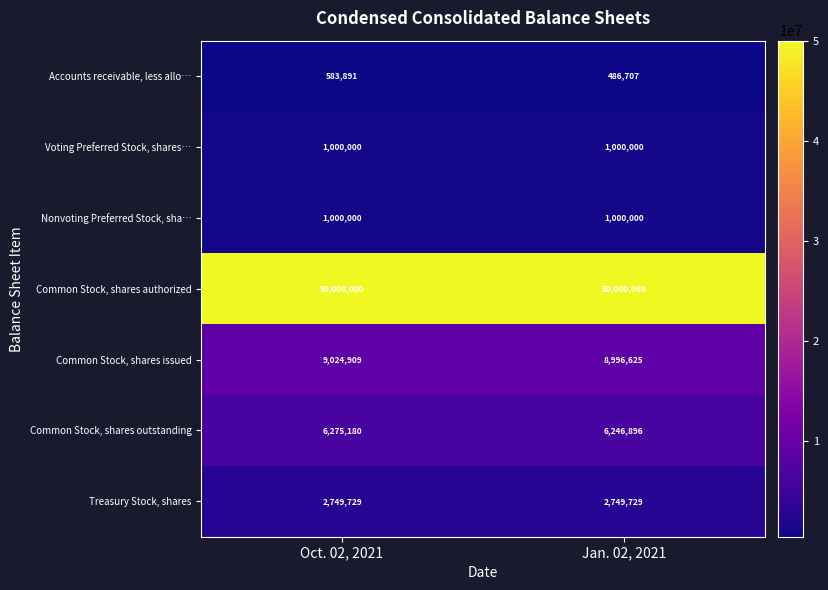

What is the difference between the Accounts receivable, less allo… values at Jan. 02, 2021 and Oct. 02, 2021?

97184